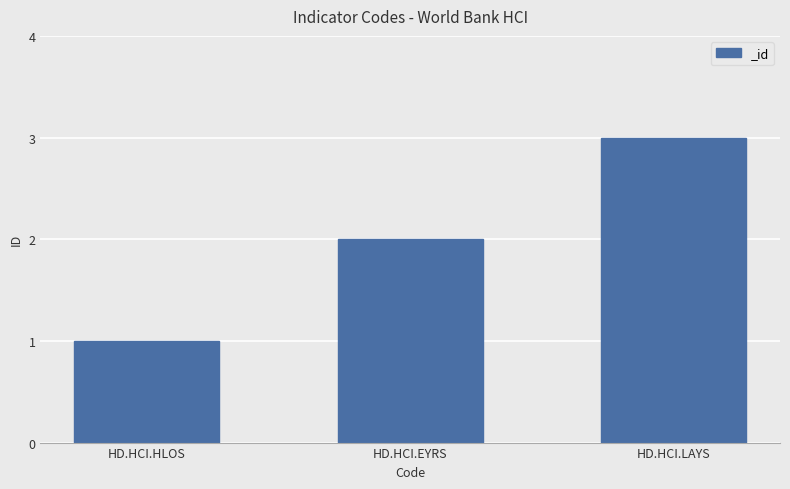

Which label corresponds to the smallest value in the chart?

HD.HCI.HLOS